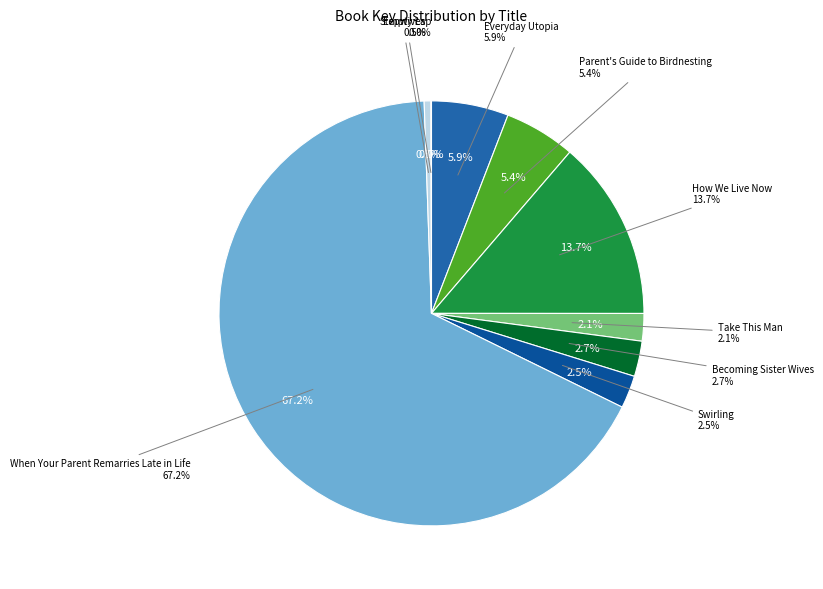

Combined, do Stepwives and Becoming Sister Wives account for over 50%?

No